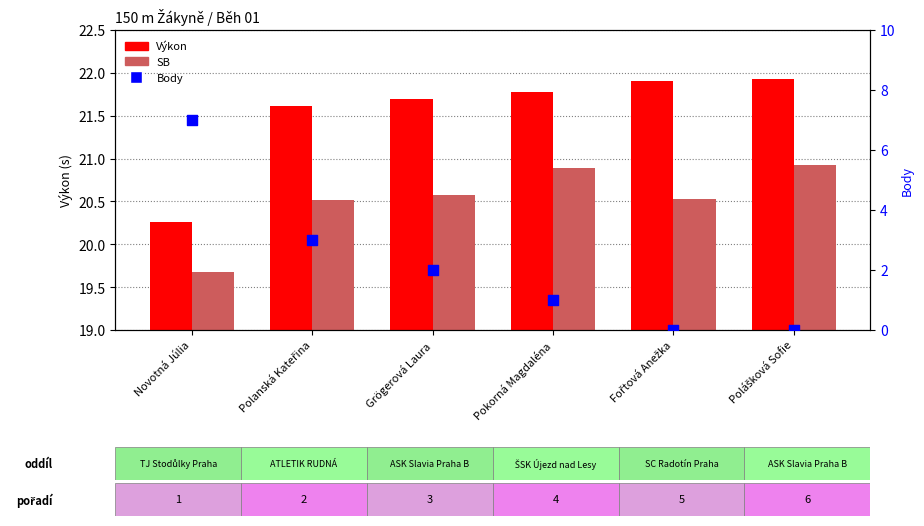

What is the total value across all series at Polanská Kateřina?

45.1